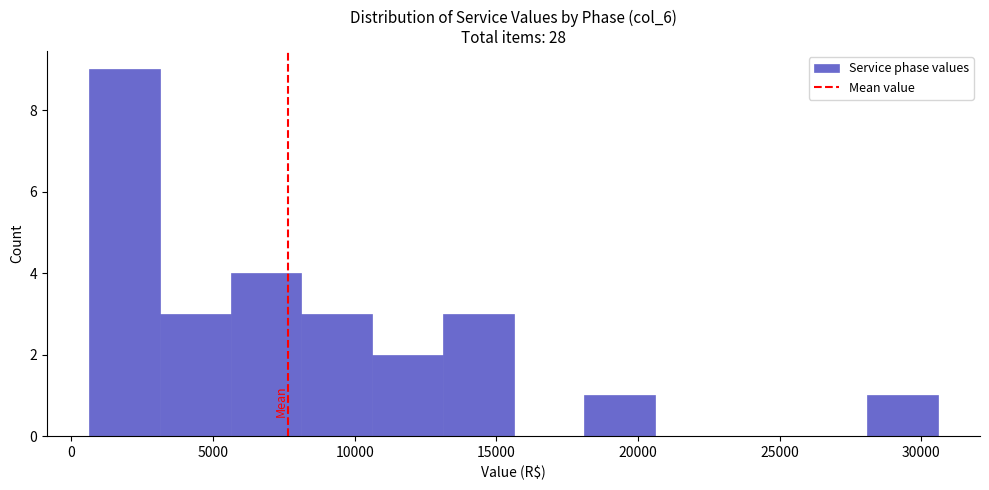

Over which range of the x-axis is the bar tallest?

500 to 3000